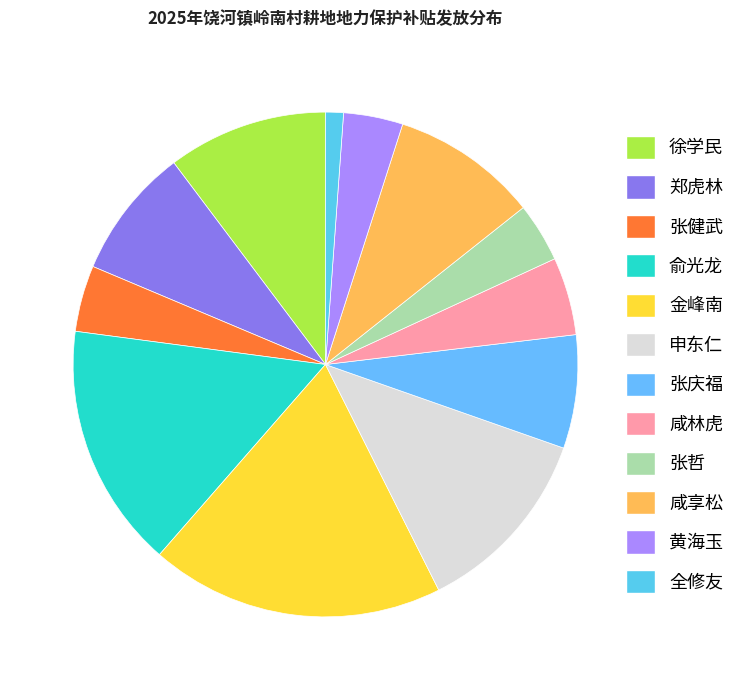

Combined, what portion of the pie is 黄海玉 and 张健武?

8.0%